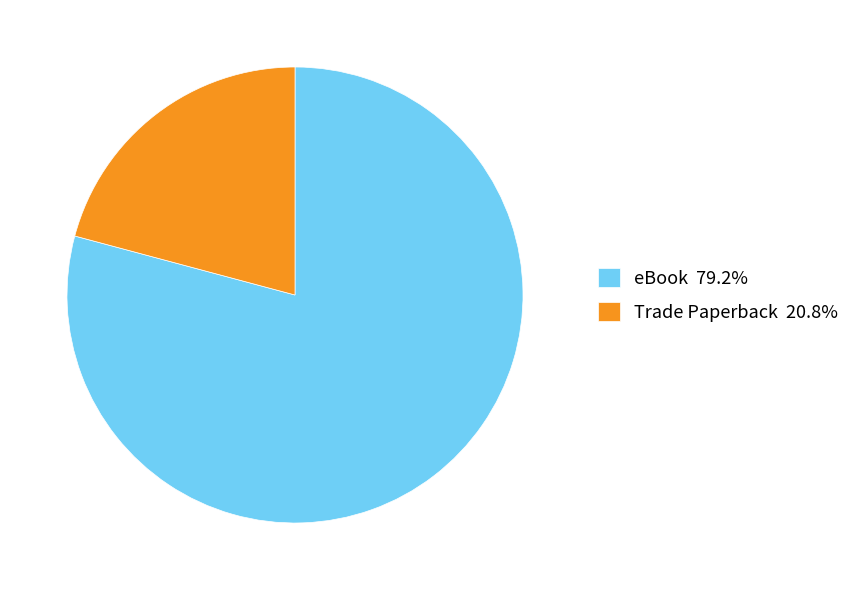

Is there a majority slice in this chart?

Yes